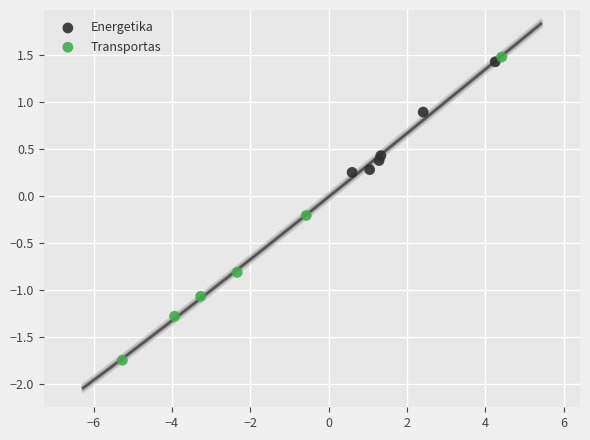

Which series has the widest spread of Y values?

Transportas